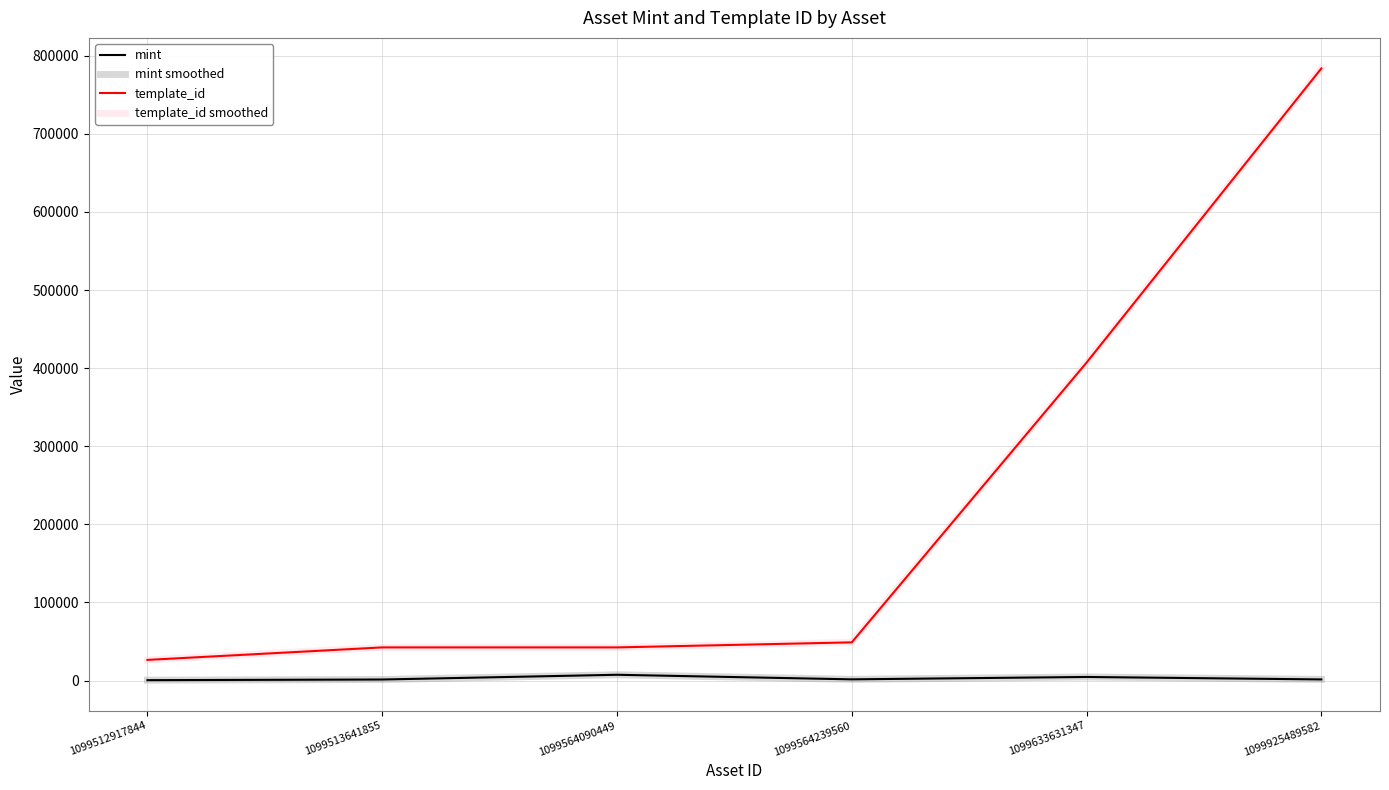

At which category is the sum across all series the highest?

1099925489582